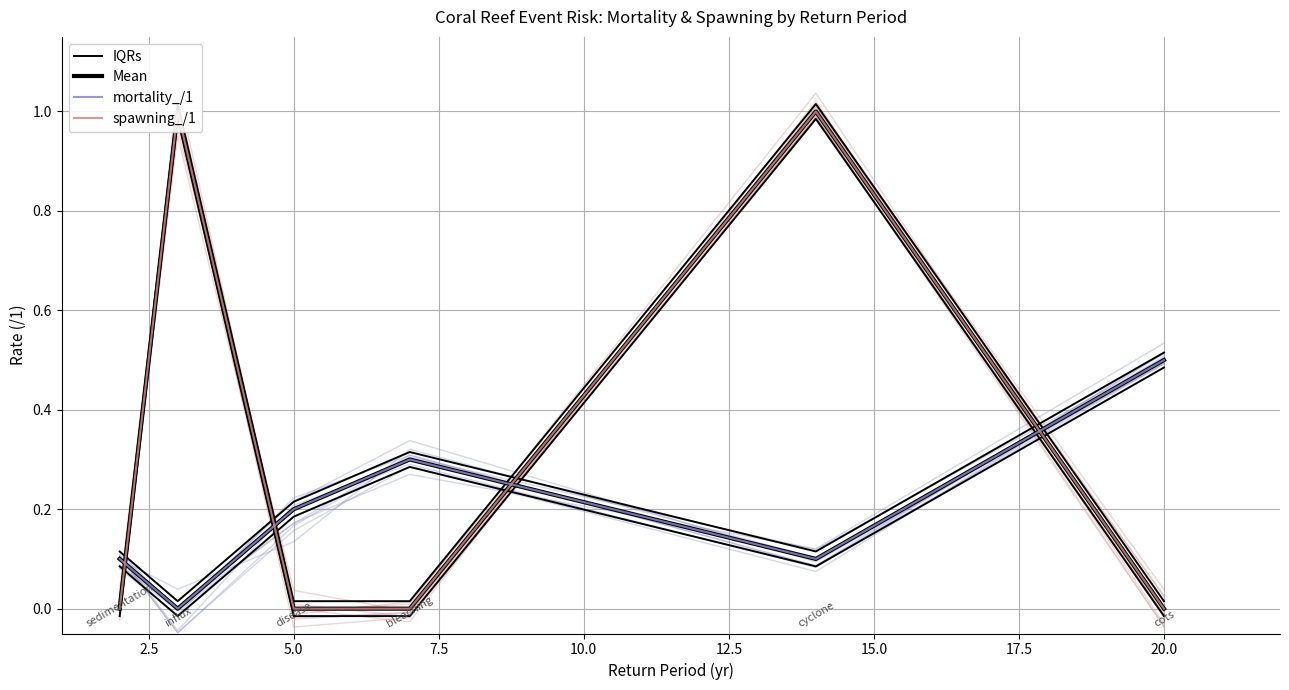

Rank the series at 7.5 from highest to lowest value.

mortality_/1, Mean, spawning_/1, IQRs